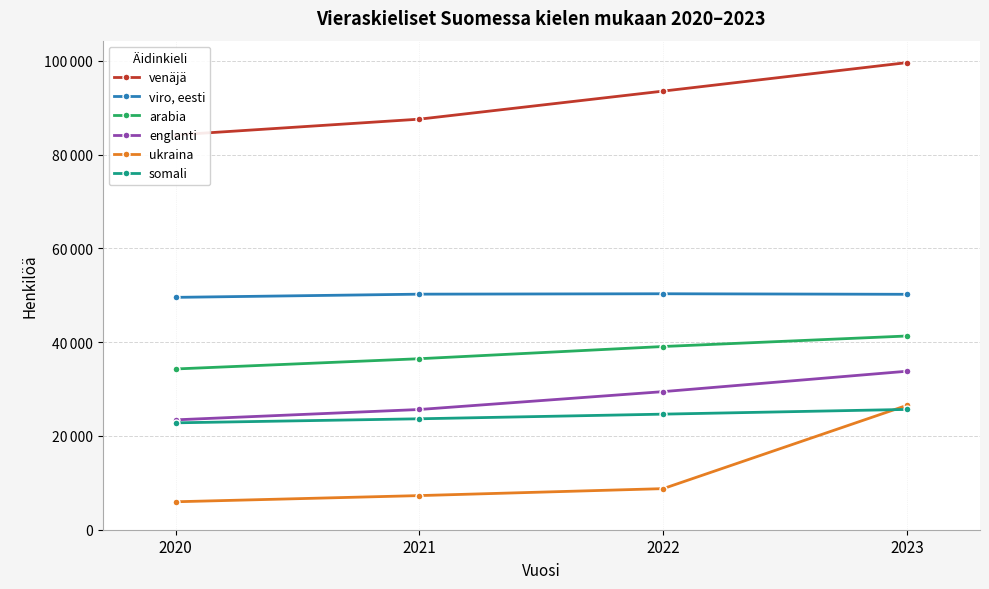

Which series has the largest total across all categories?

venäjä